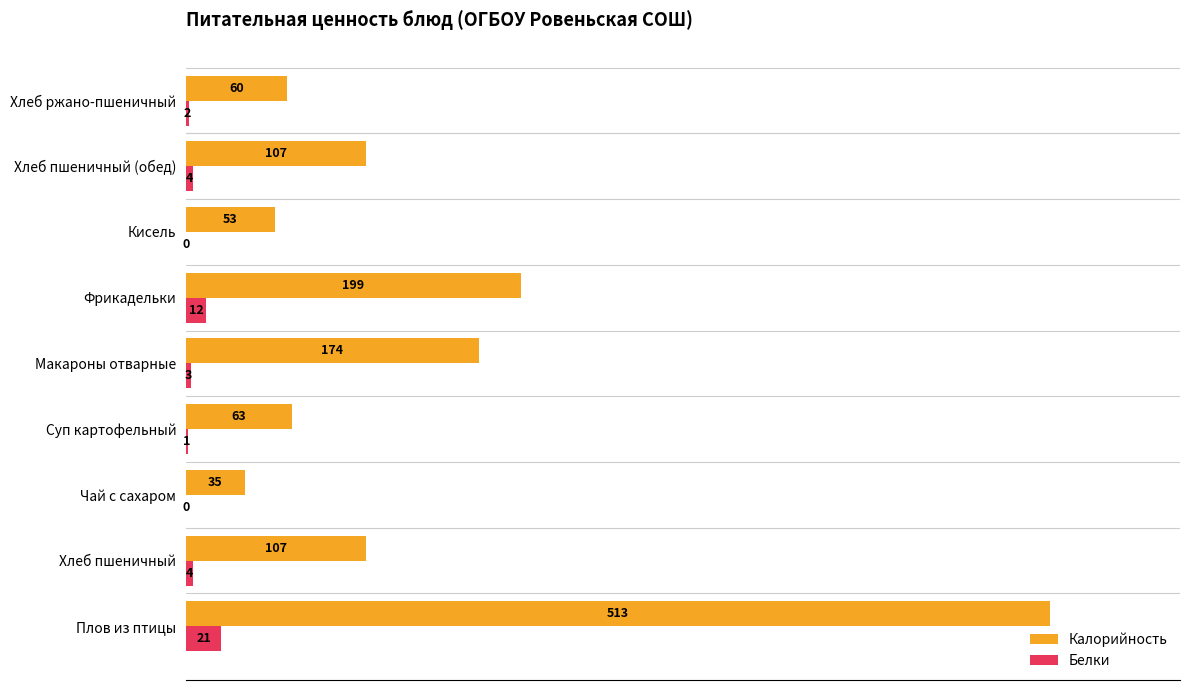

What is the maximum value for Белки?

21